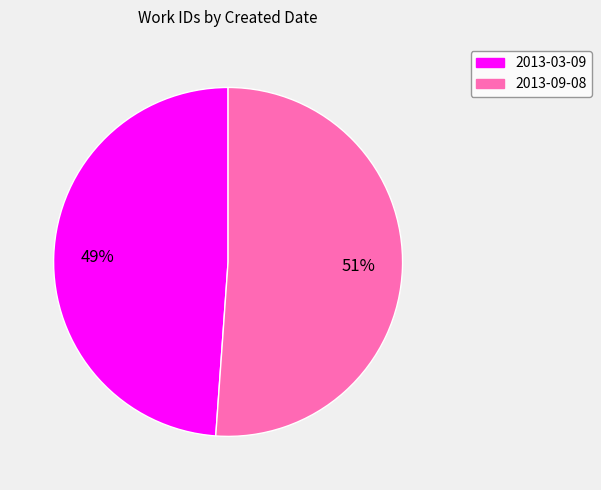

The 2013-09-08 slice represents 41% of the pie. True or false?

False